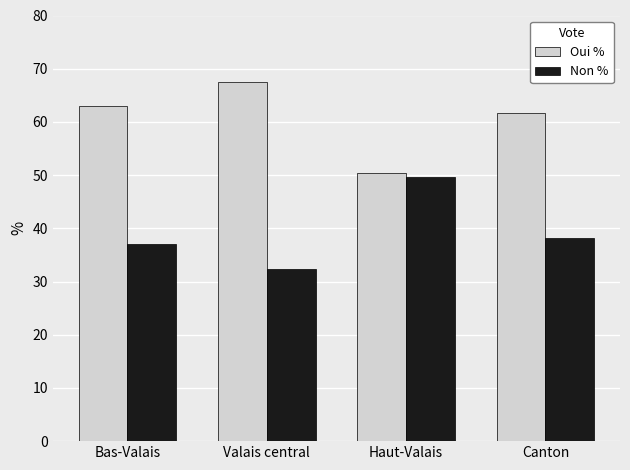

What value does the Non % series have at Haut-Valais?

49.6